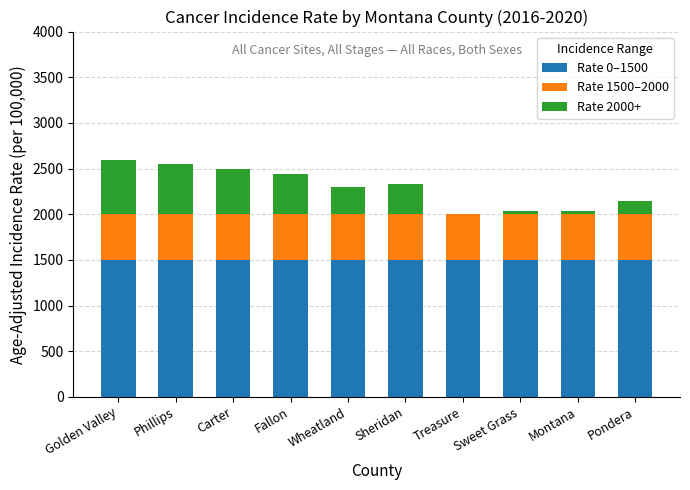

How many data points does each series have?

10